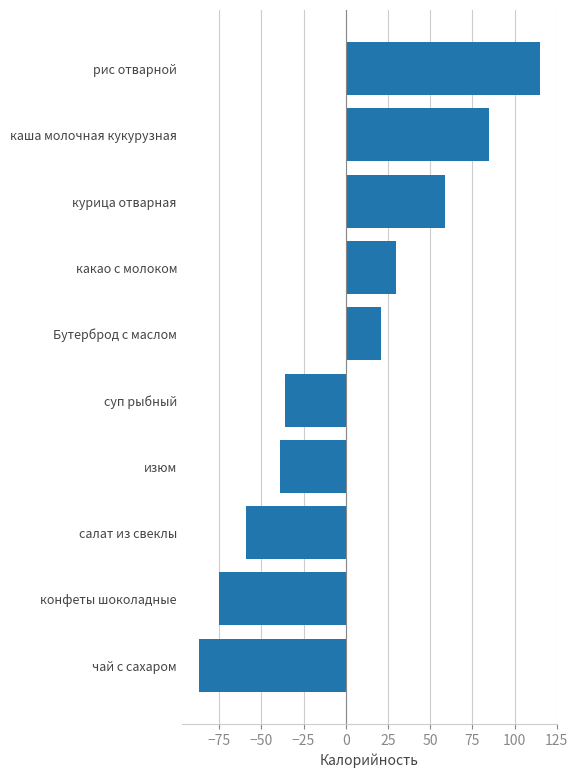

How many values are below zero?

5